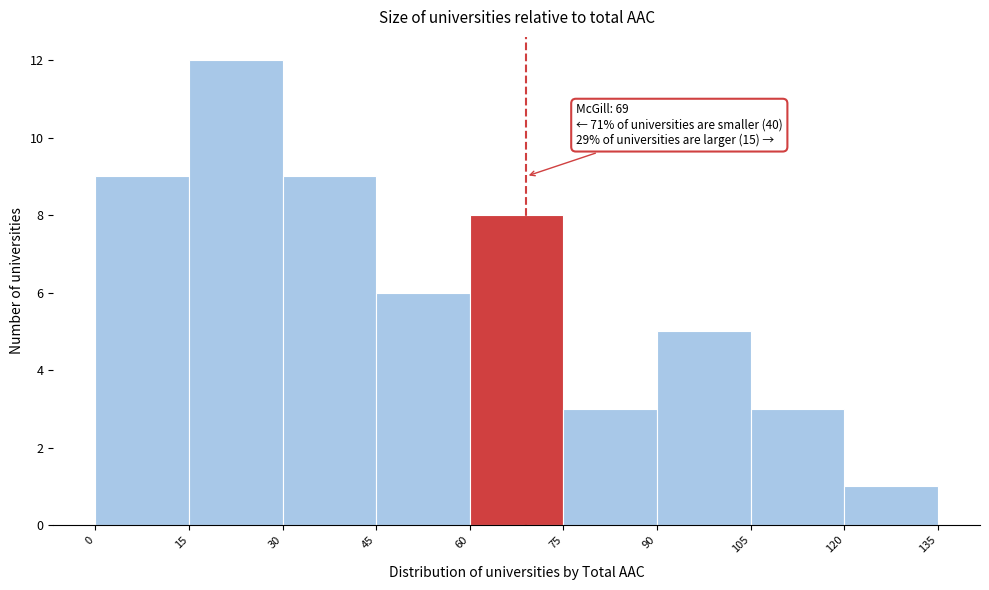

Over which range of the x-axis is the bar tallest?

15 to 30